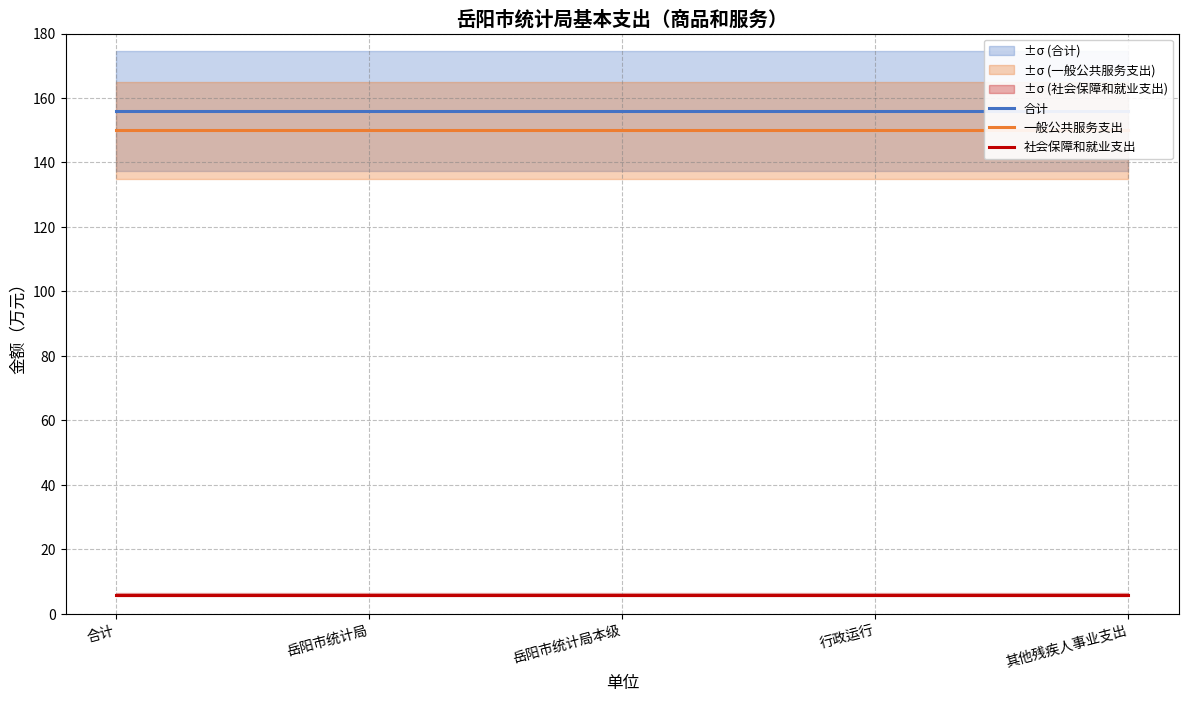

Is the value of 合计 at 岳阳市统计局本级 greater than the value of 社会保障和就业支出 at 岳阳市统计局?

Yes